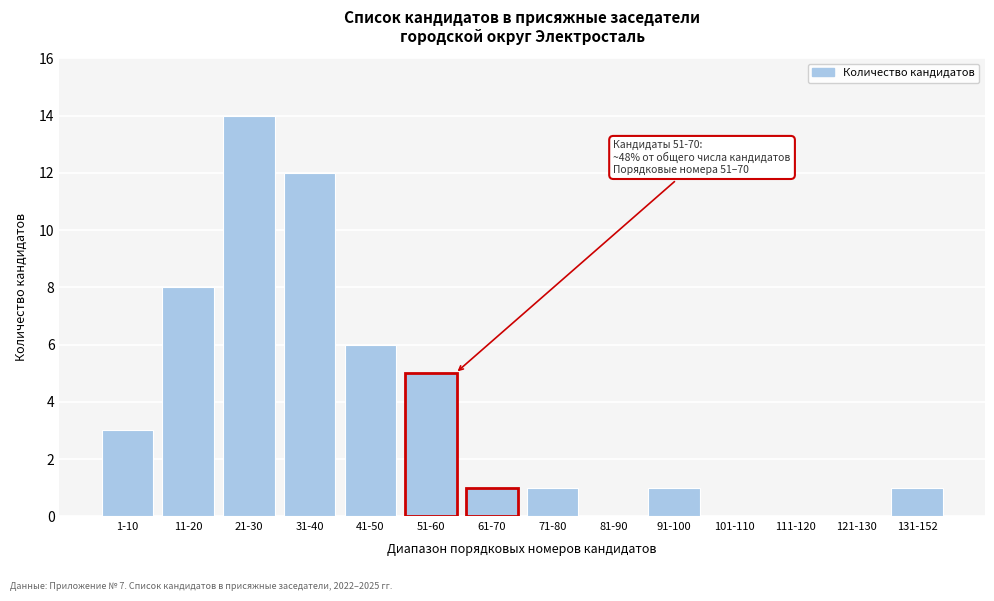

Reading left to right, extract all data points from this chart.

1-10=3	11-20=8	21-30=14	31-40=12	41-50=6	51-60=5	61-70=1	71-80=1	81-90=0	91-100=1	101-110=0	111-120=0	121-130=0	131-152=1